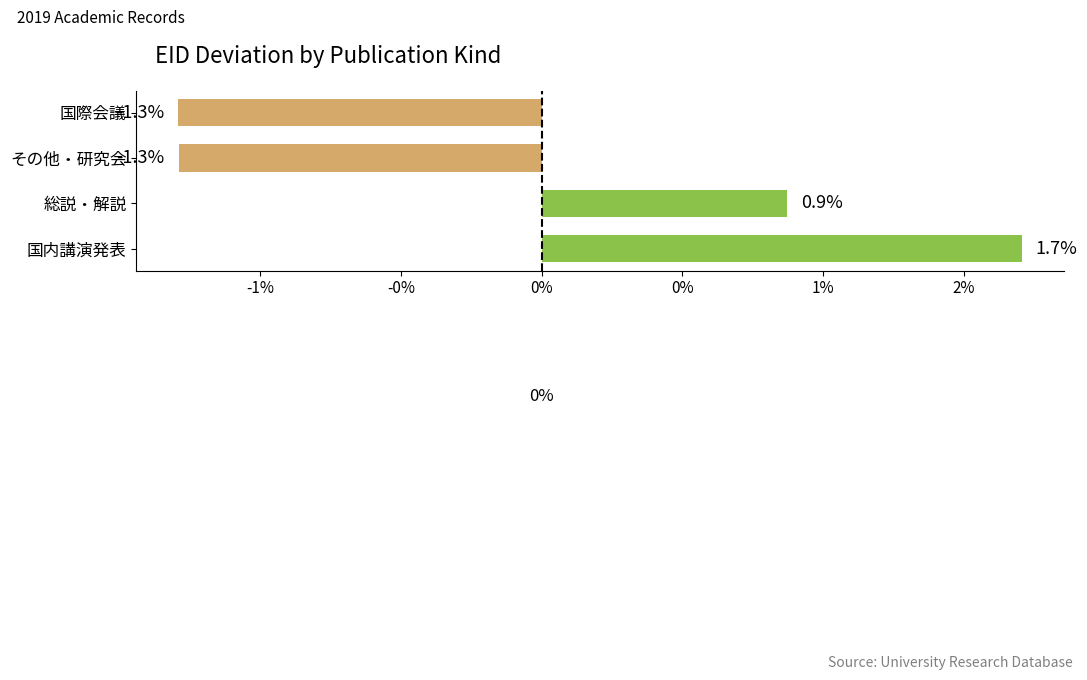

At which category does the chart reach its peak across all series?

国内講演発表